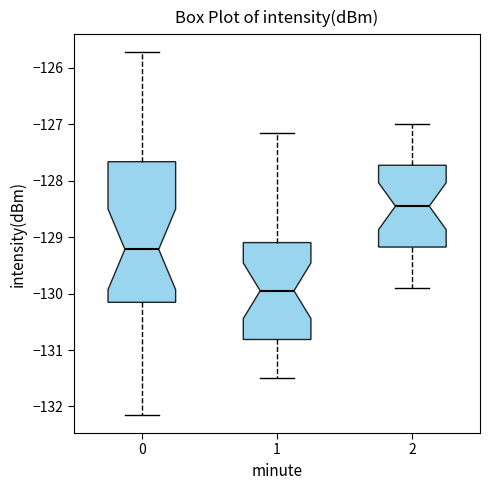

Reading left to right, transcribe this box plot: for each box, give where its median line is, the range the box spans, and where its two whiskers end, as read against the y-axis. The values are not printed on the chart, so give them approximately, as read against the axis.

0: median -129.2, box -130.2 to -127.7, whiskers -132.2 to -125.7
1: median -129.9, box -130.8 to -129.1, whiskers -131.5 to -127.1
2: median -128.4, box -129.2 to -127.7, whiskers -129.9 to -127.0